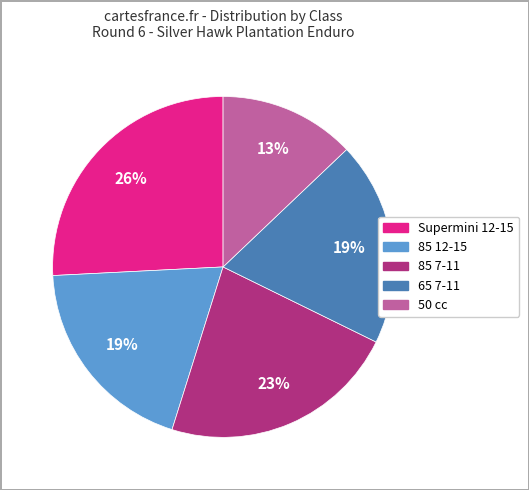

Count the number of slices in the pie.

5